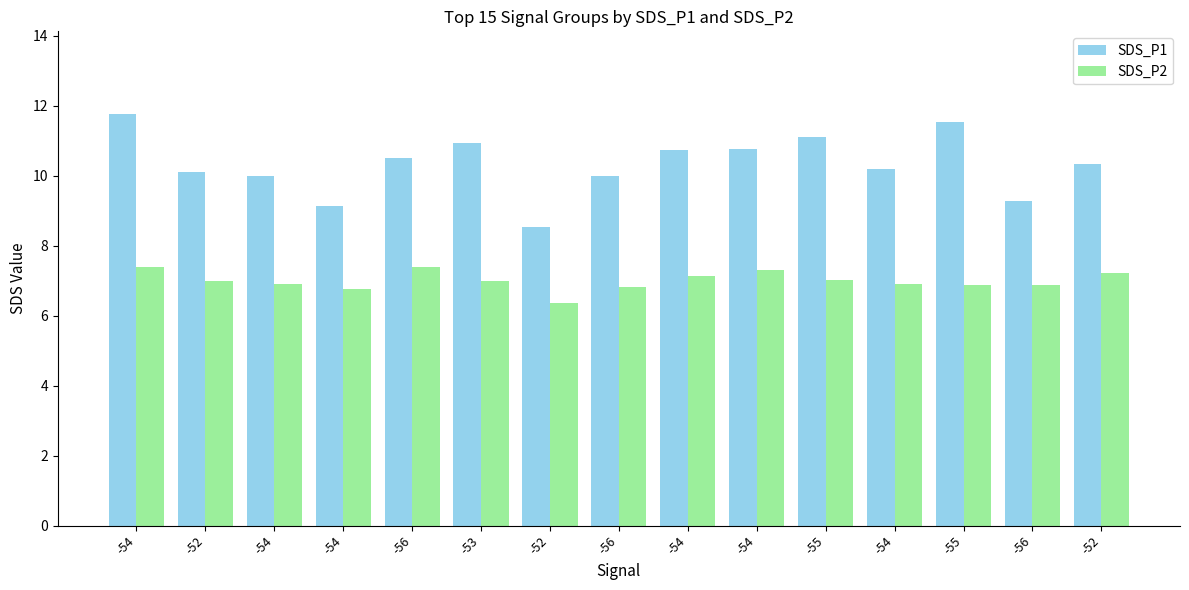

How many bars are there in each group?

2